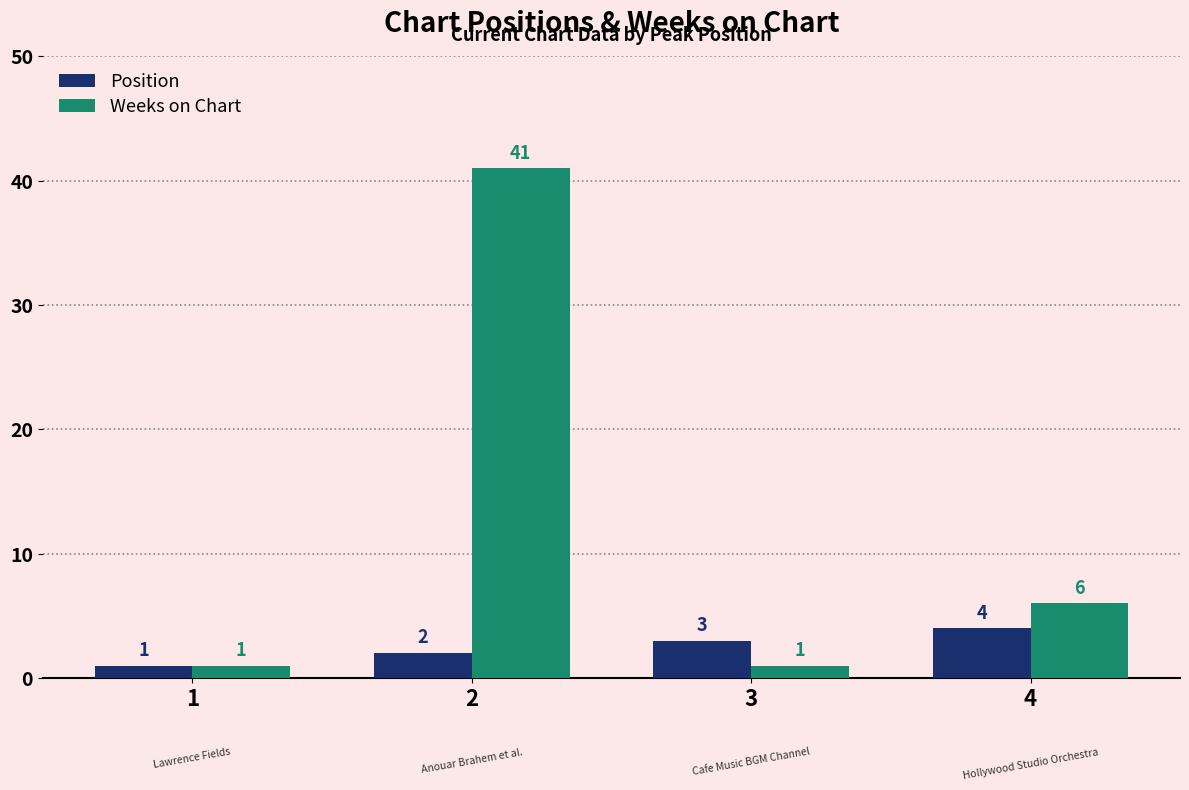

What is the sum of all Position values?

10